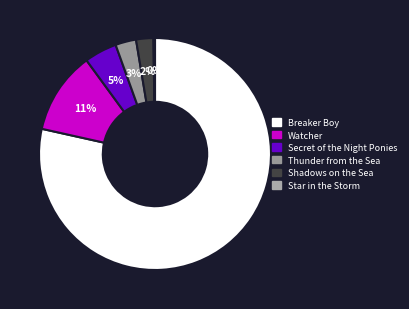

To the nearest percent, what is the average slice percentage?

17%